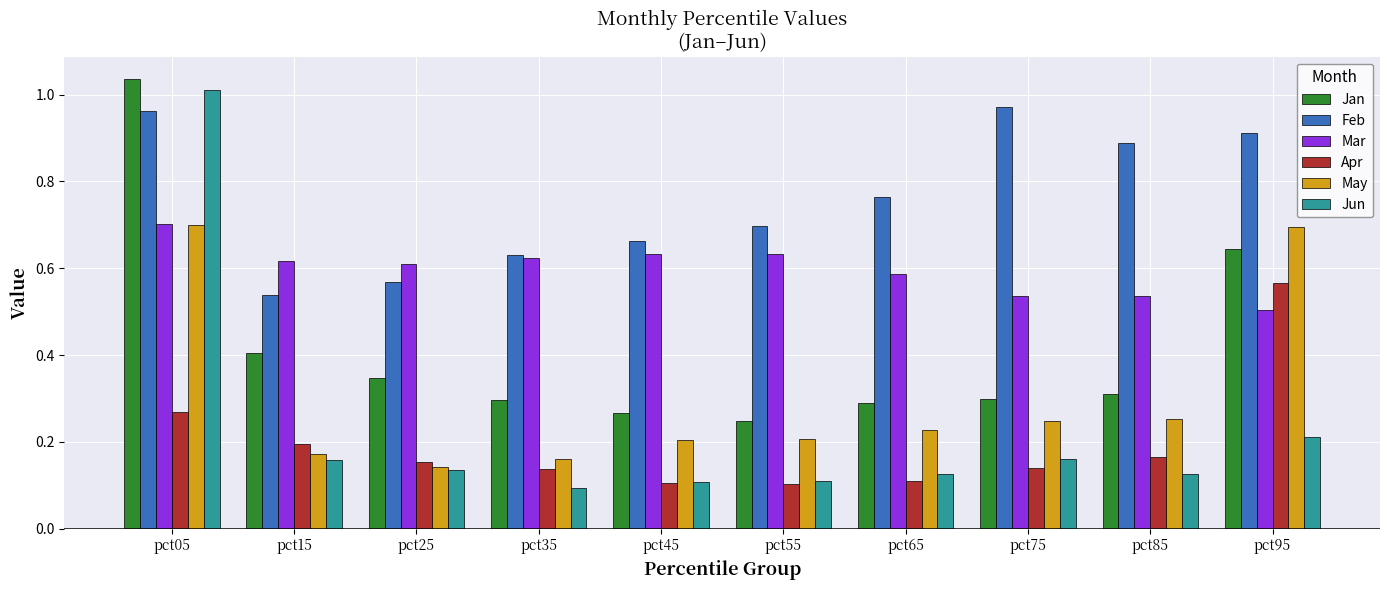

Which series has the widest spread of values?

Jun